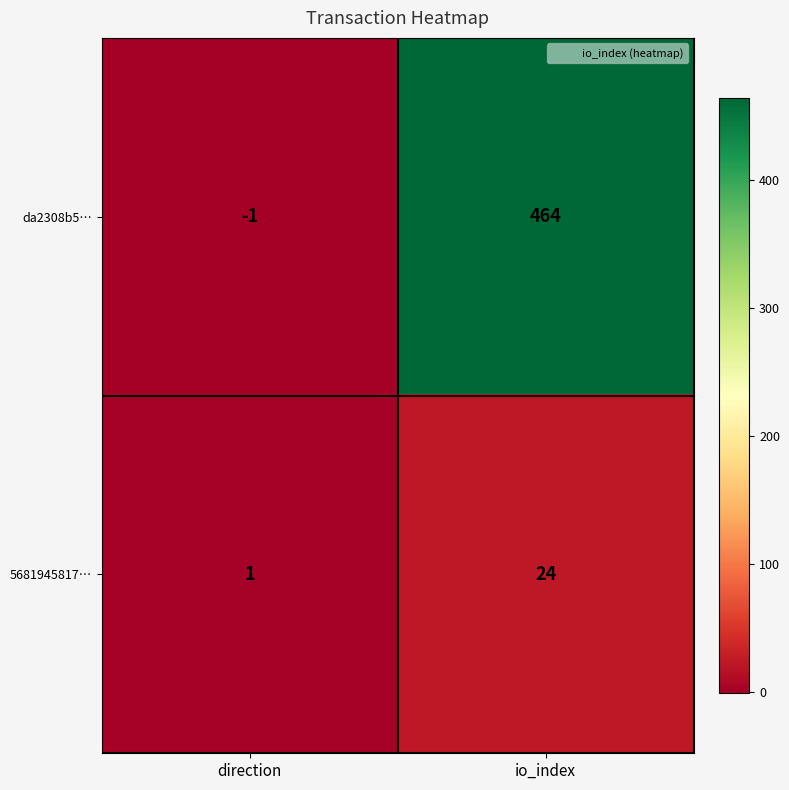

Is it true that 5681945817… equals 24 at io_index?

True